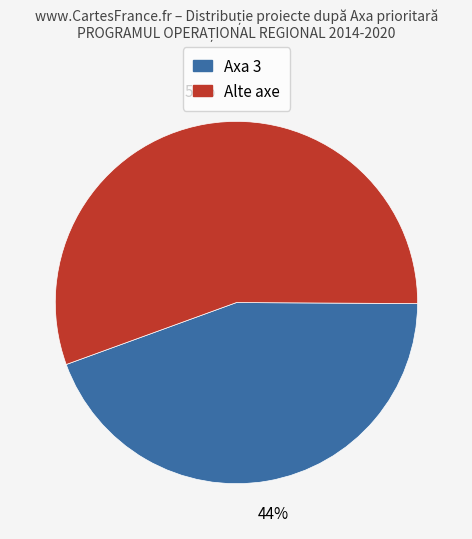

Is there a majority slice in this chart?

Yes